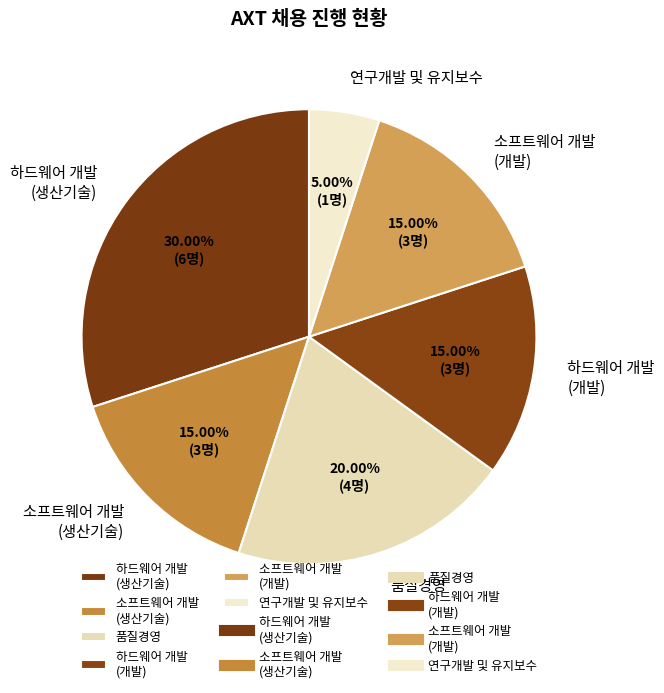

What is the largest slice in the pie chart?

하드웨어 개발 (생산기술)